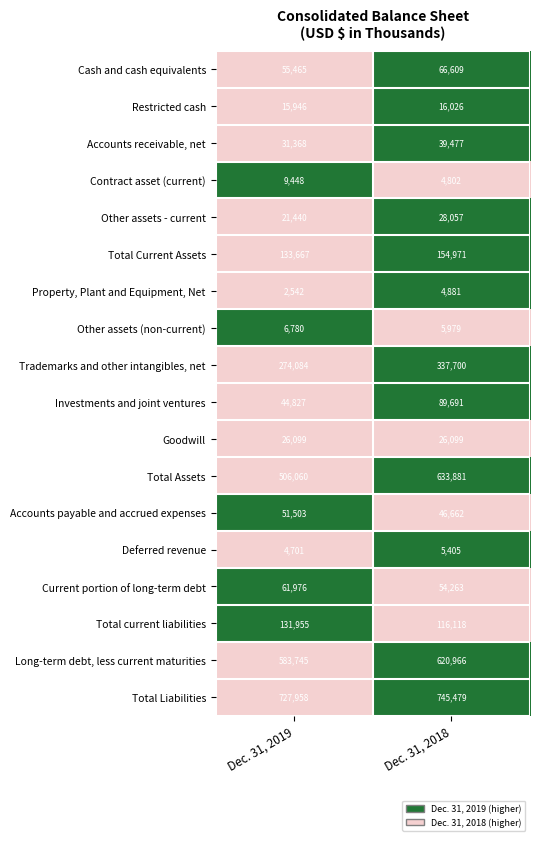

What is the approximate value of Restricted cash at Dec. 31, 2018, to the nearest 10?

16030